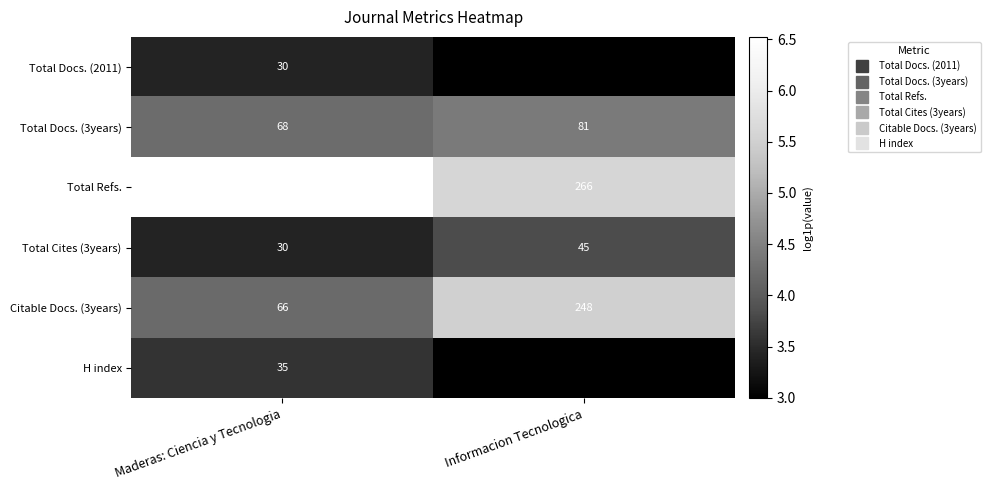

Which series has the largest total across all categories?

Total Refs.